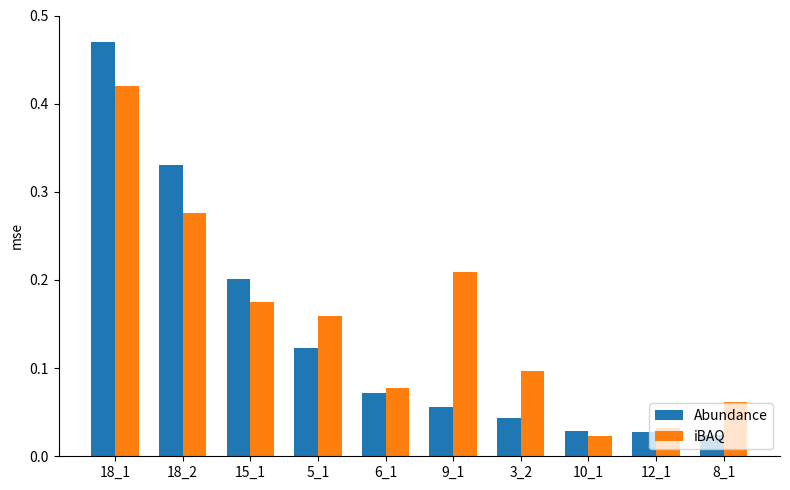

Which series has the largest range (max minus min)?

Abundance